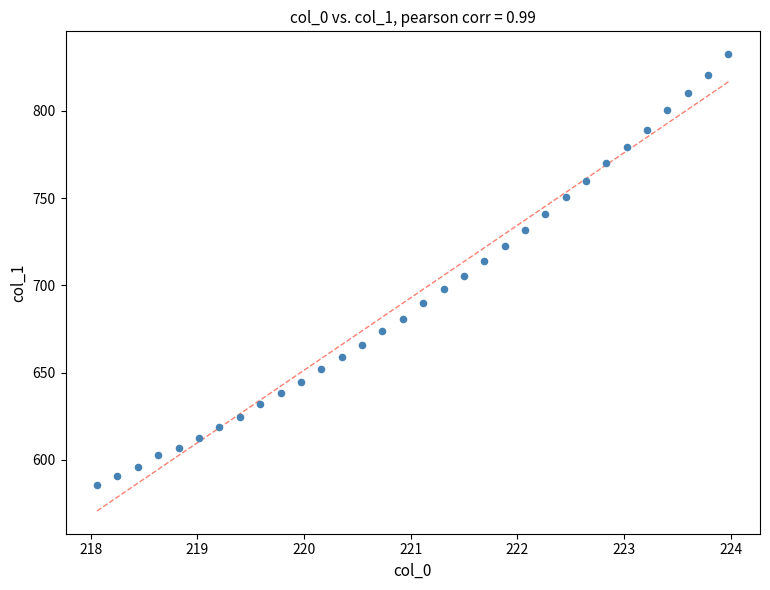

What is the range of Y values (max minus min)?

246.8